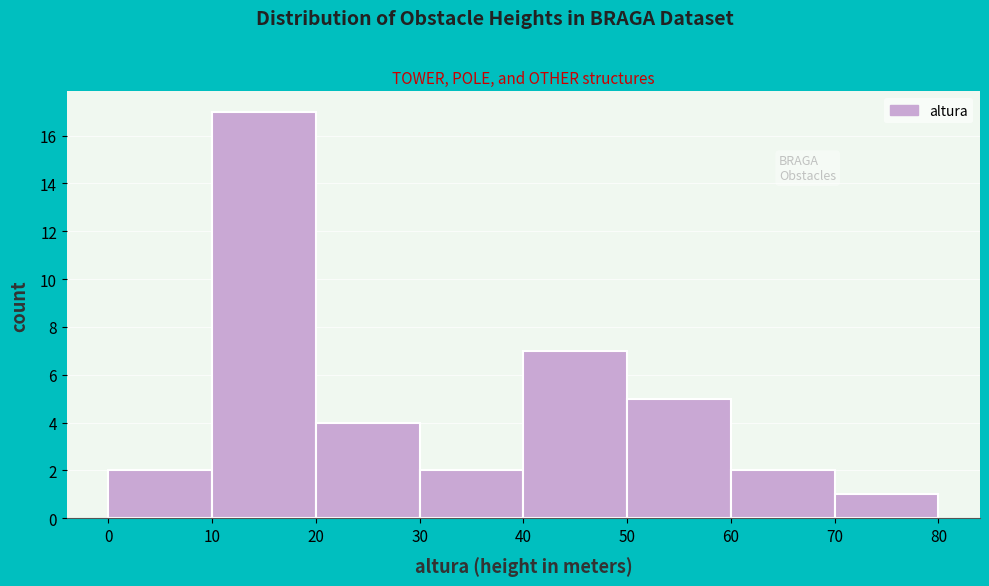

What is the height of the bar covering 0 to 10 on the x-axis? The values are not printed on the chart, so give them approximately, as read against the axis.

2